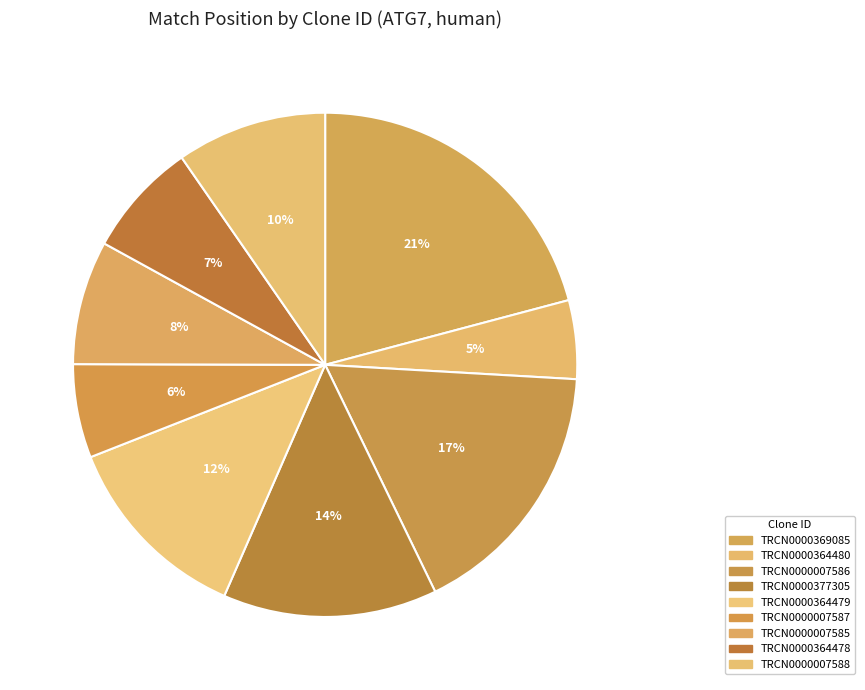

Approximately how many times larger is the value at TRCN0000369085 compared to TRCN0000364479?

1.7